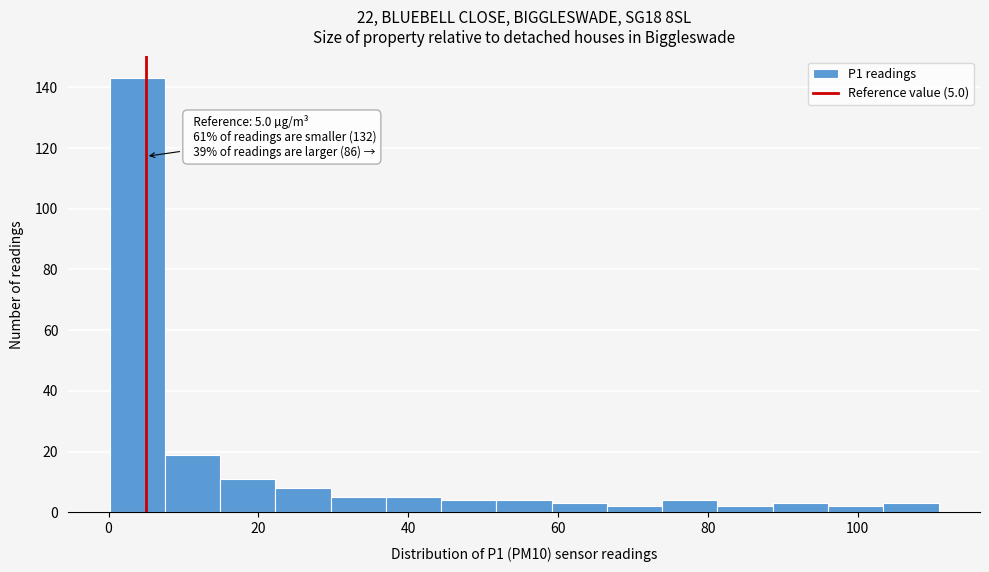

Around what value on the x-axis is the tallest bar? Give the approximate position of its centre, as read against the axis.

4